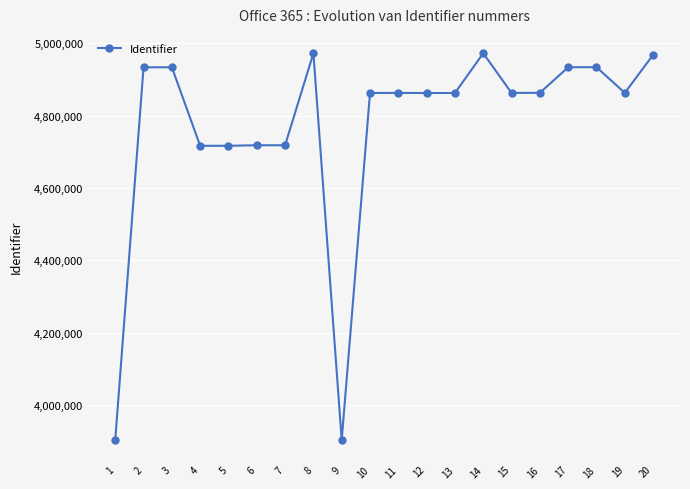

Is it true that the value at 14 is 4972830?

True